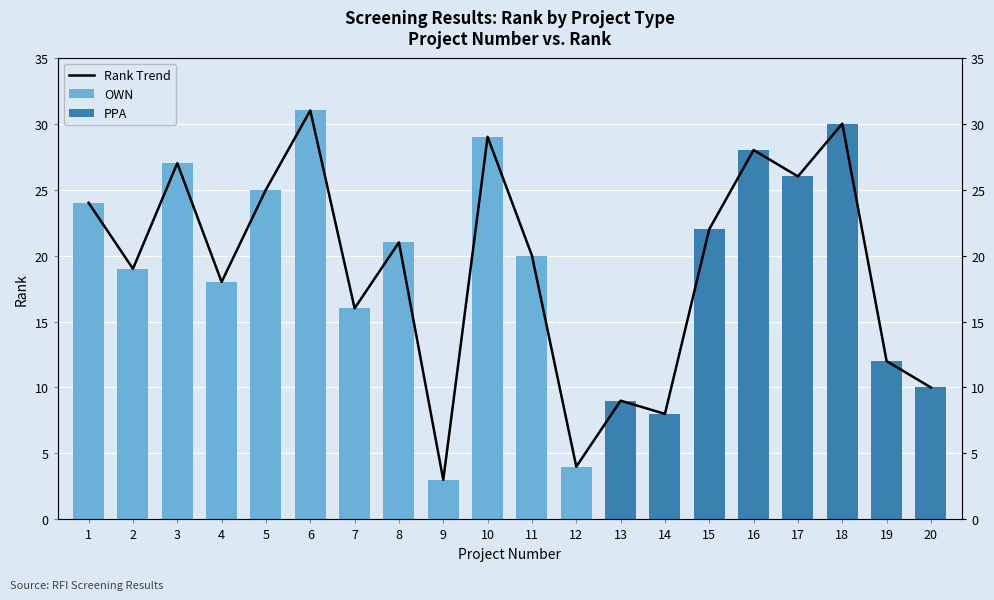

What is the smallest value displayed?

3